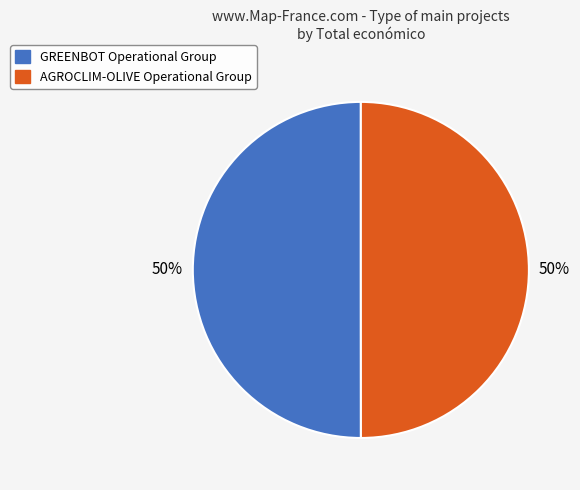

To the nearest percent, what portion does GREENBOT Operational Group represent?

50%